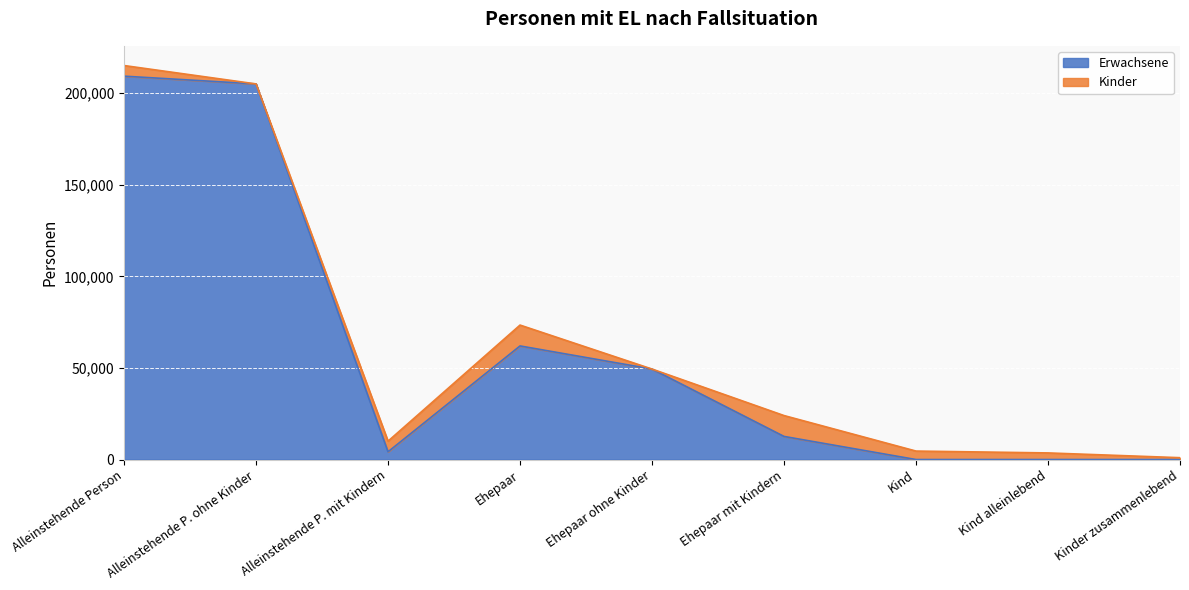

How many values are above zero?

6